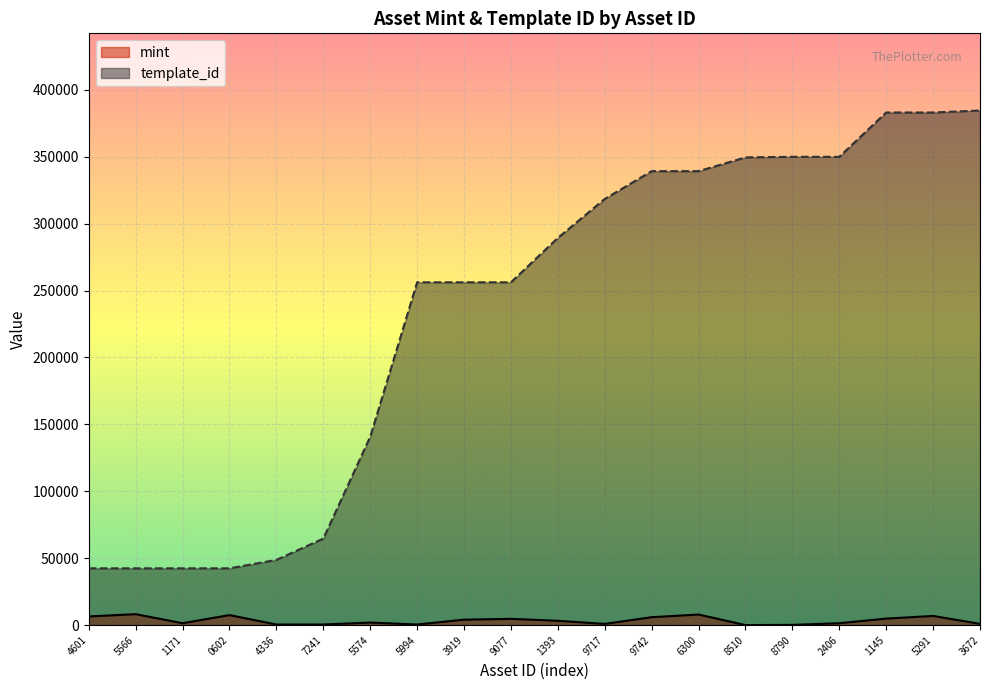

What are all the series names shown in the legend?

mint, template_id